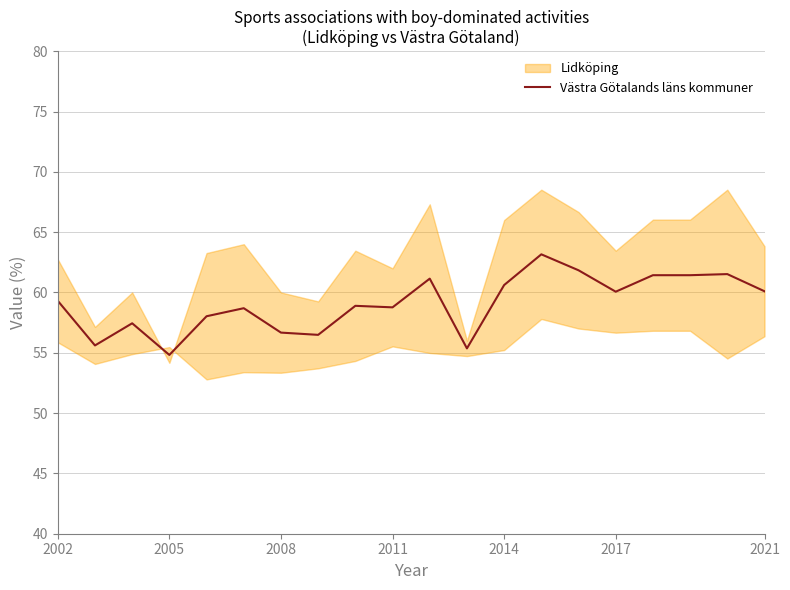

True or false: Västra Götalands läns kommuner has a value of 103.2 at 2014.

False